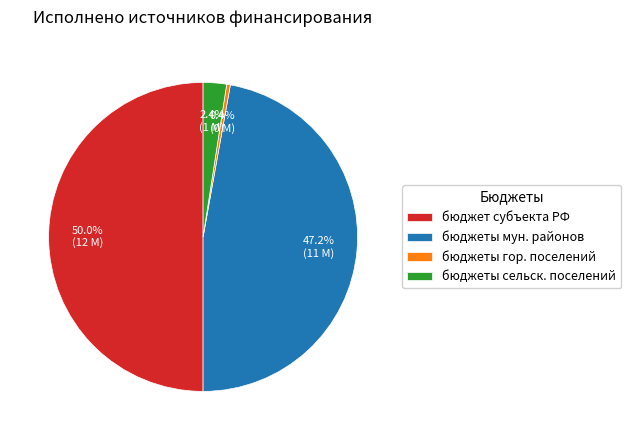

Rank the categories by value from lowest to highest.

бюджеты гор. поселений, бюджеты сельск. поселений, бюджеты мун. районов, бюджет субъекта РФ